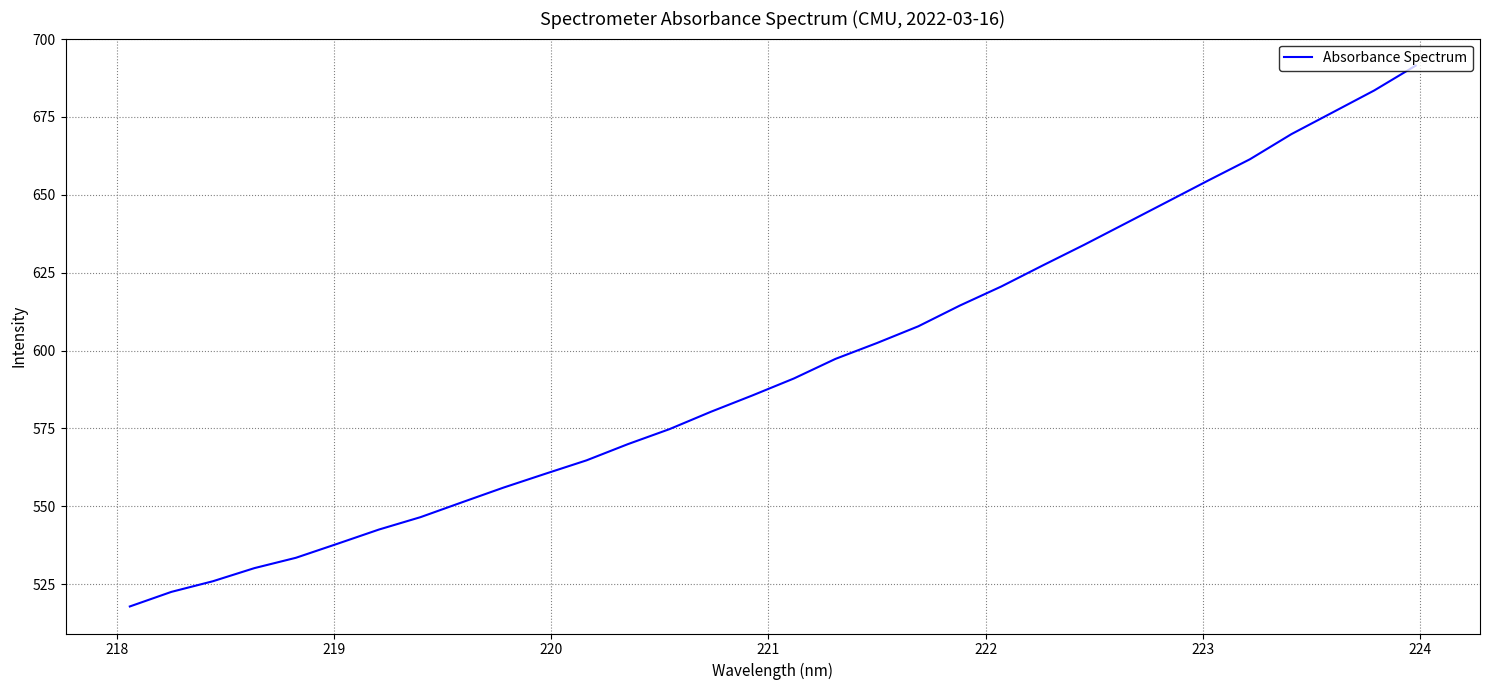

What is the minimum value shown in the chart?

517.9